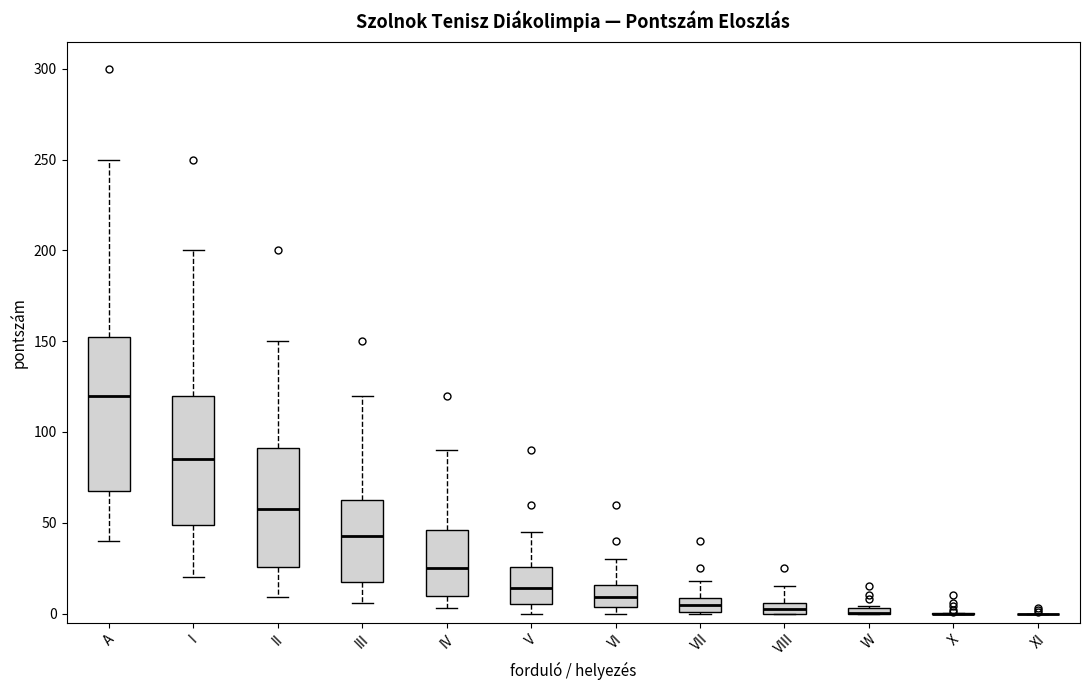

Comparing the boxes themselves (not the whiskers), which one is the tallest?

A